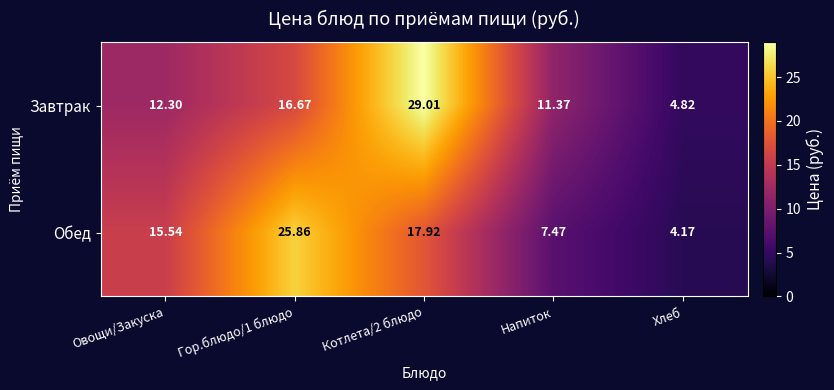

Which category has the lowest value in the Завтрак series?

Хлеб